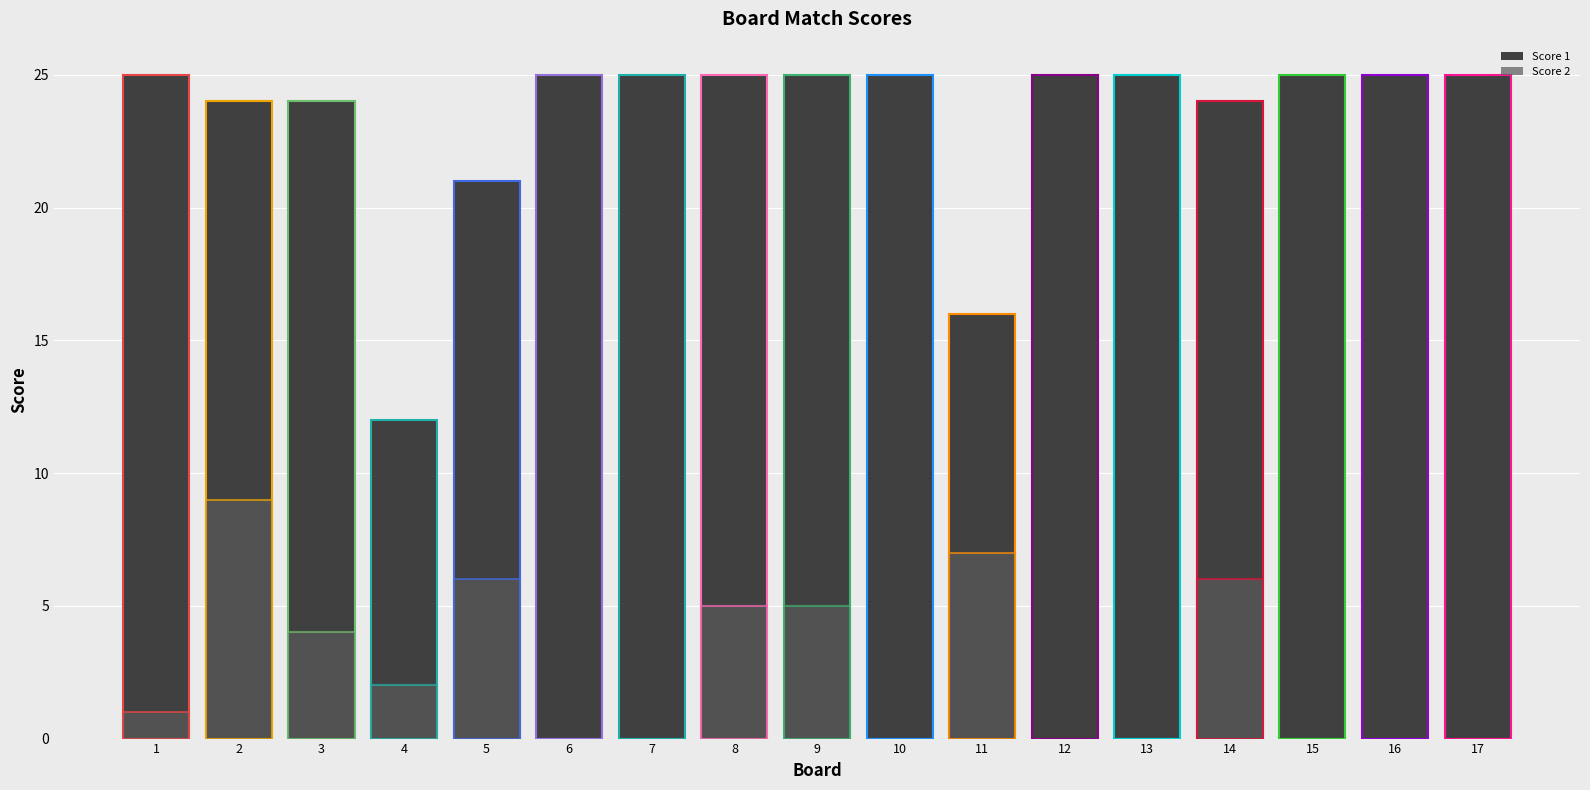

List the series in order of their peak value, highest first.

Score 1, Score 2